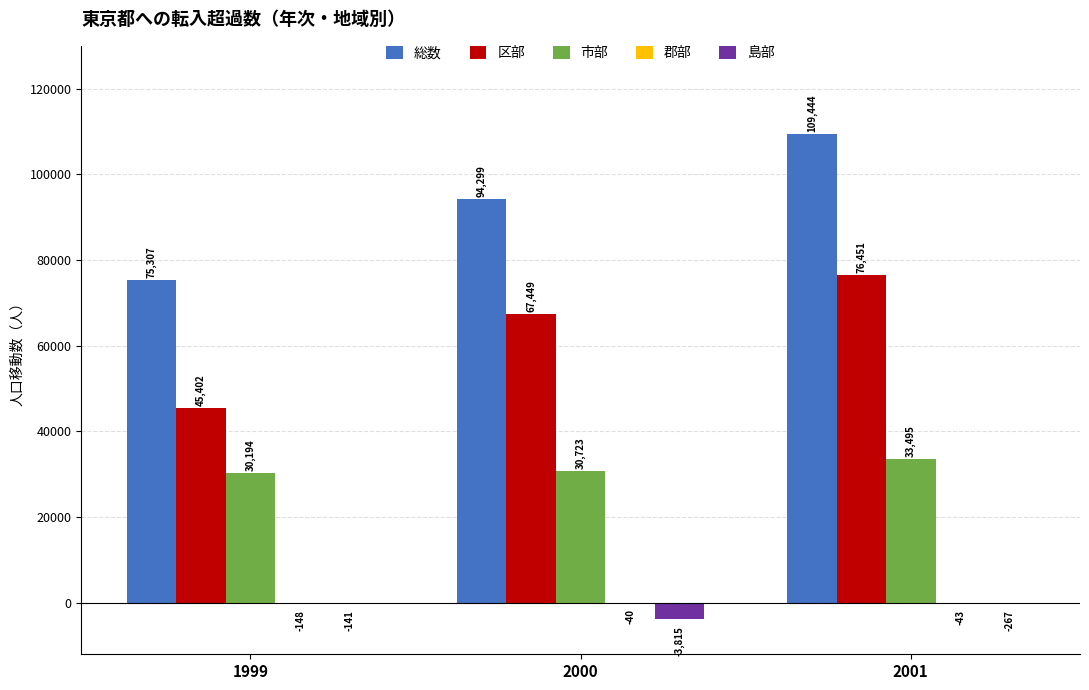

How many groups of bars are there?

3